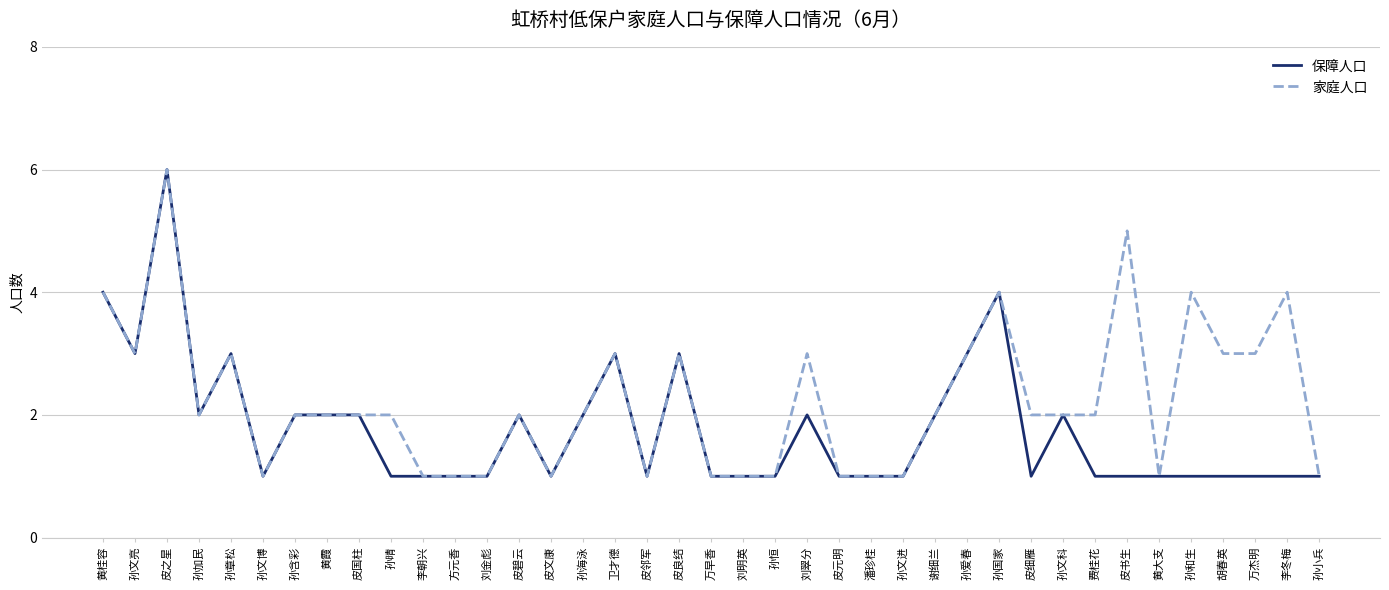

The value of 保障人口 at 皮碧云 is 2. True or false?

True